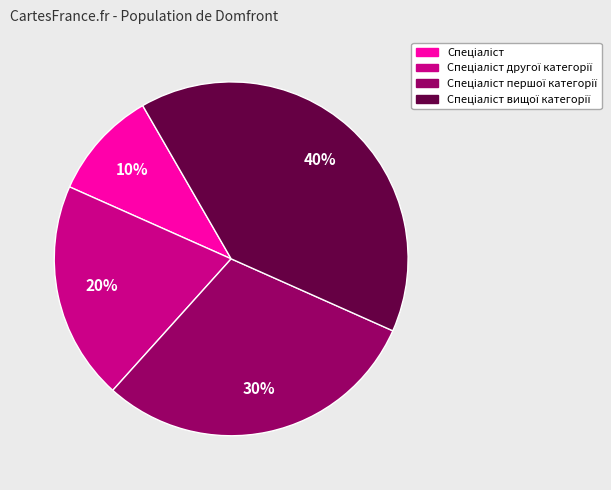

Is there any slice that represents more than half of the pie?

No